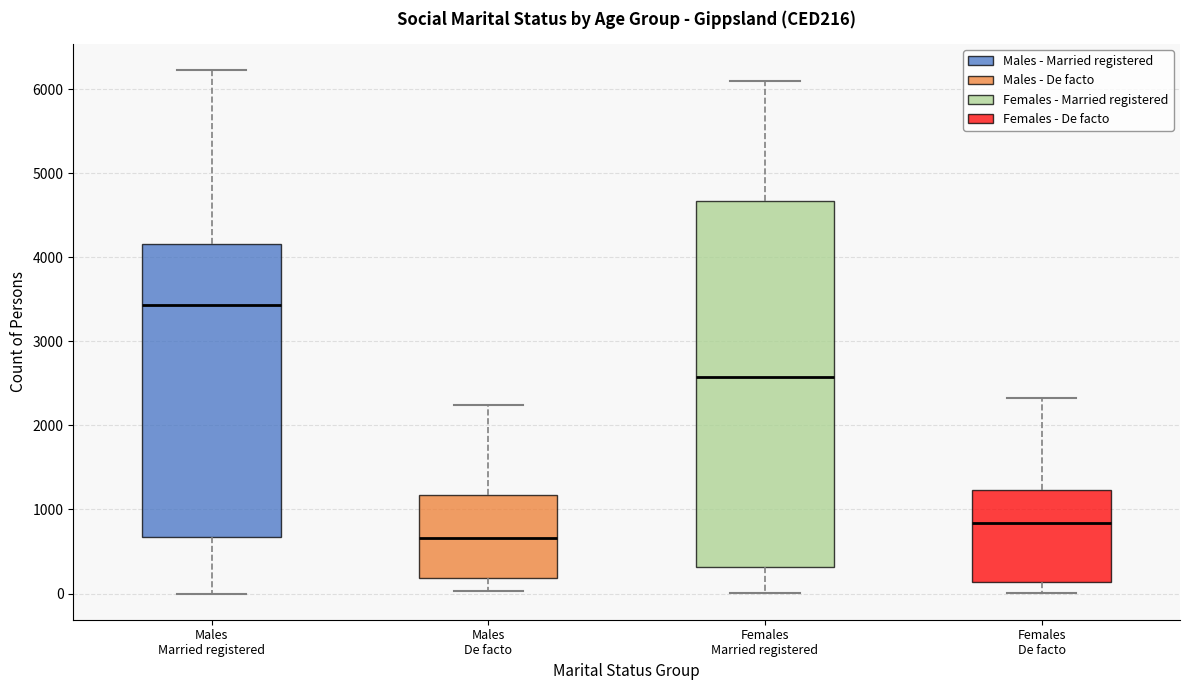

Comparing the boxes themselves (not the whiskers), which one is the tallest?

Females Married registered